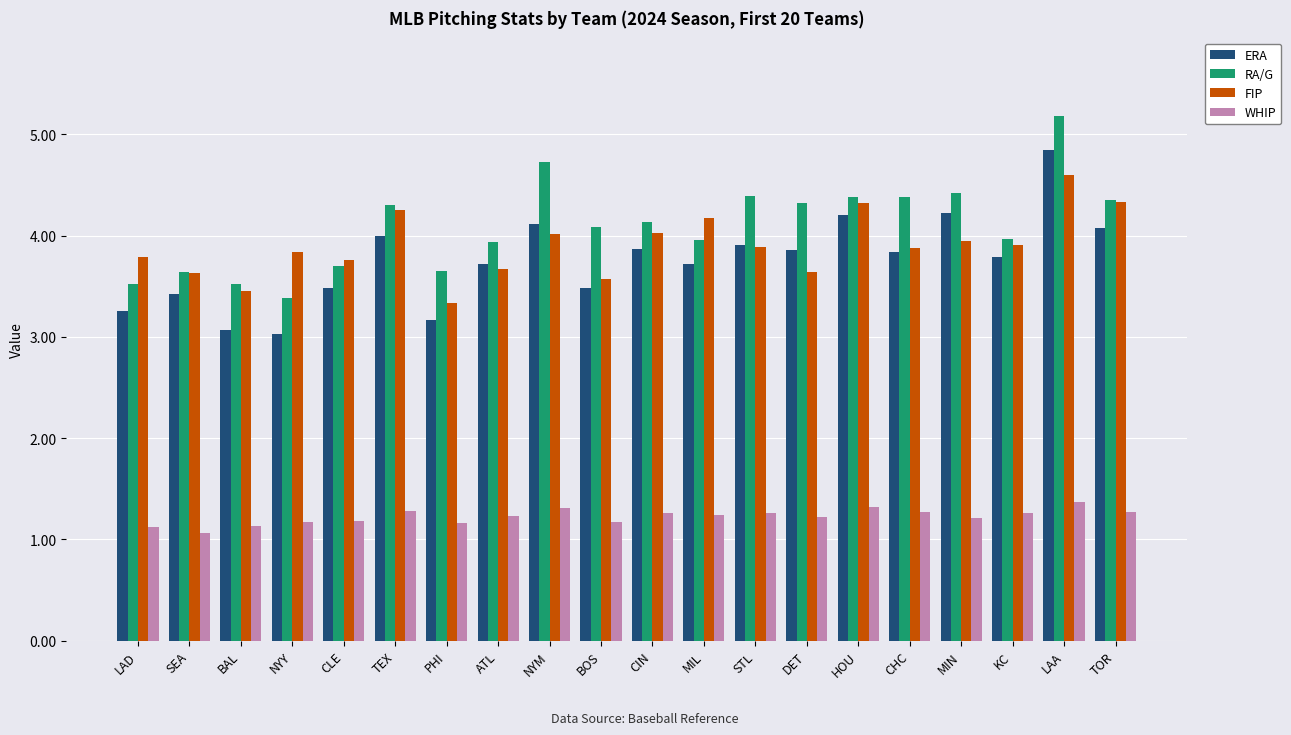

What are all the series names shown in the legend?

ERA, RA/G, FIP, WHIP